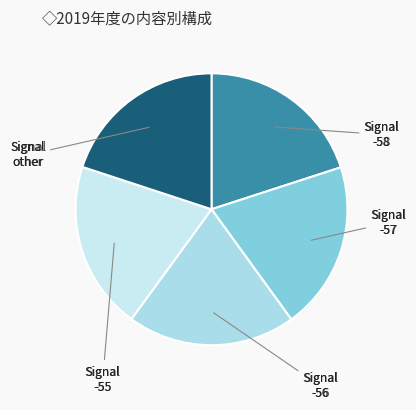

What is the largest slice in the pie chart?

-57